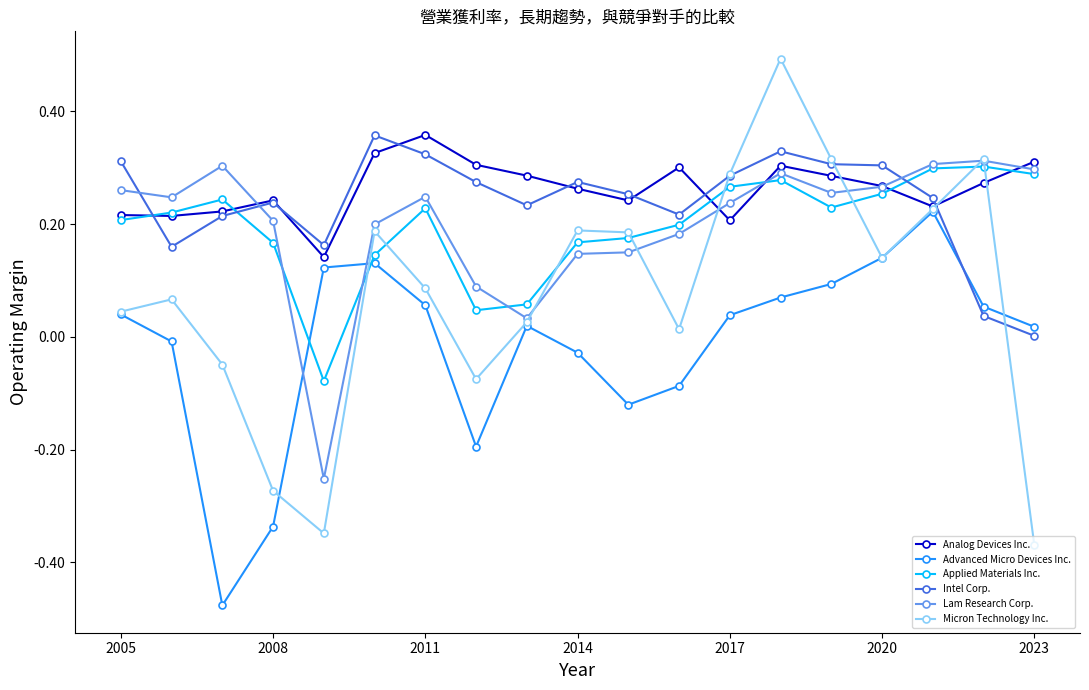

Which series has the largest total across all categories?

Analog Devices Inc.